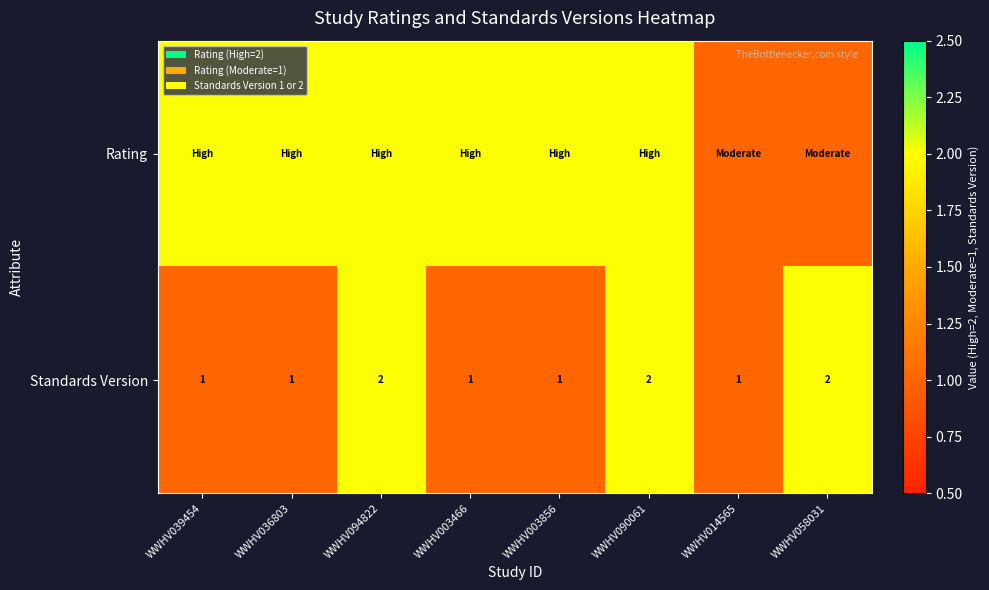

How many categories are shown in the chart?

8